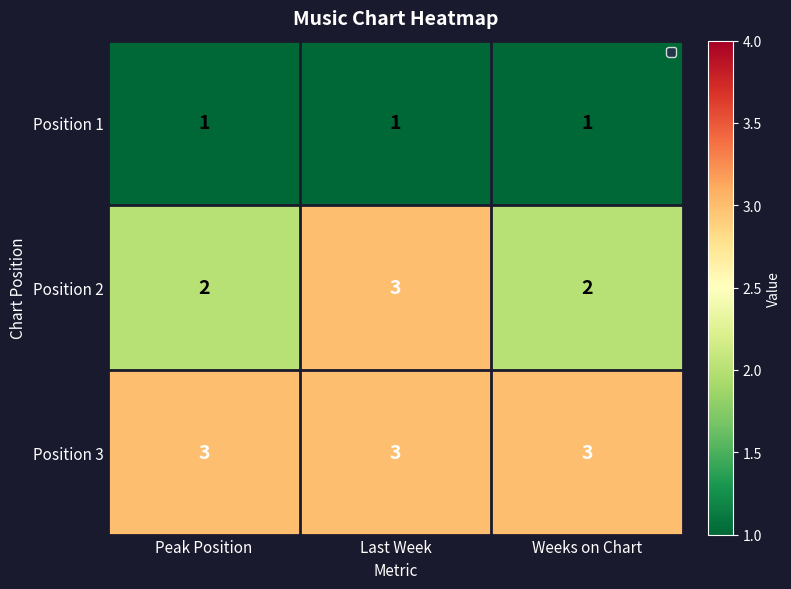

What is the average value of the Position 3 series?

3